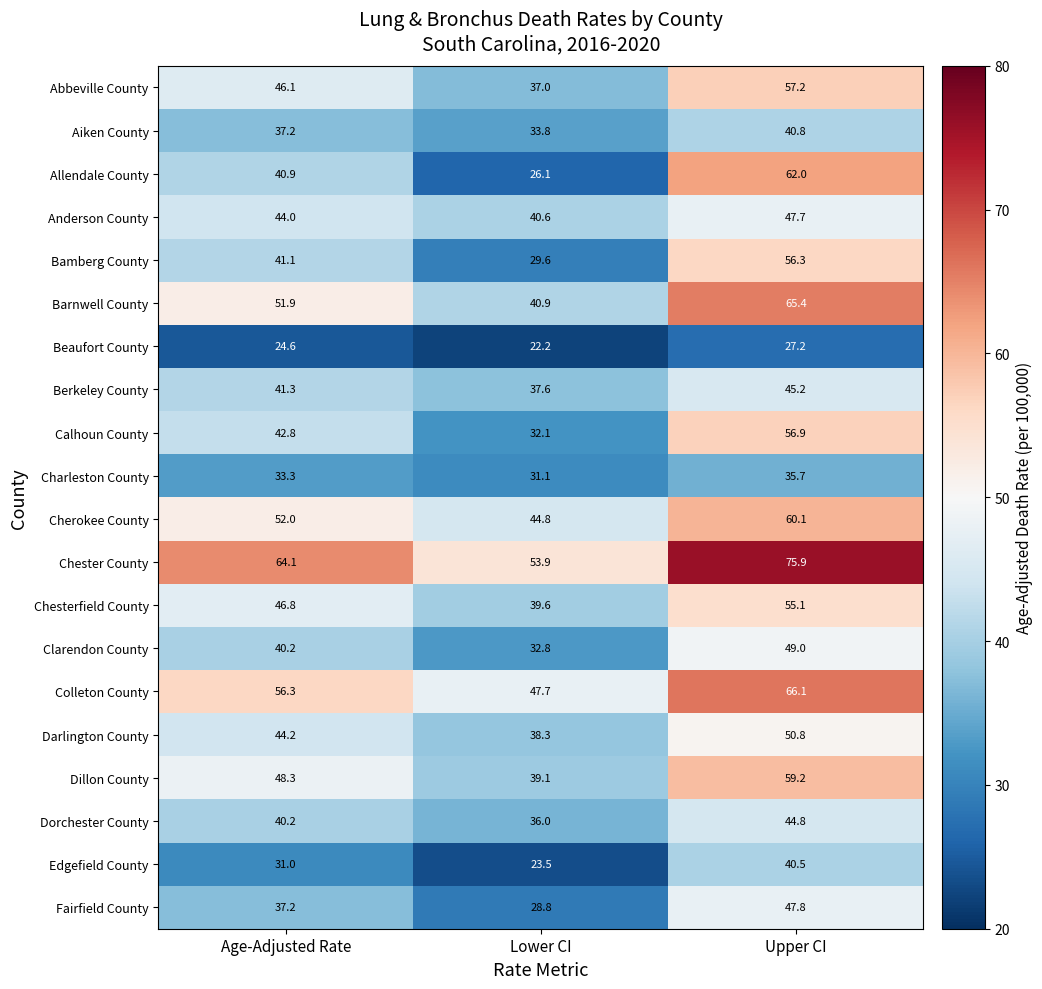

At which category is the sum across all series the highest?

Upper CI